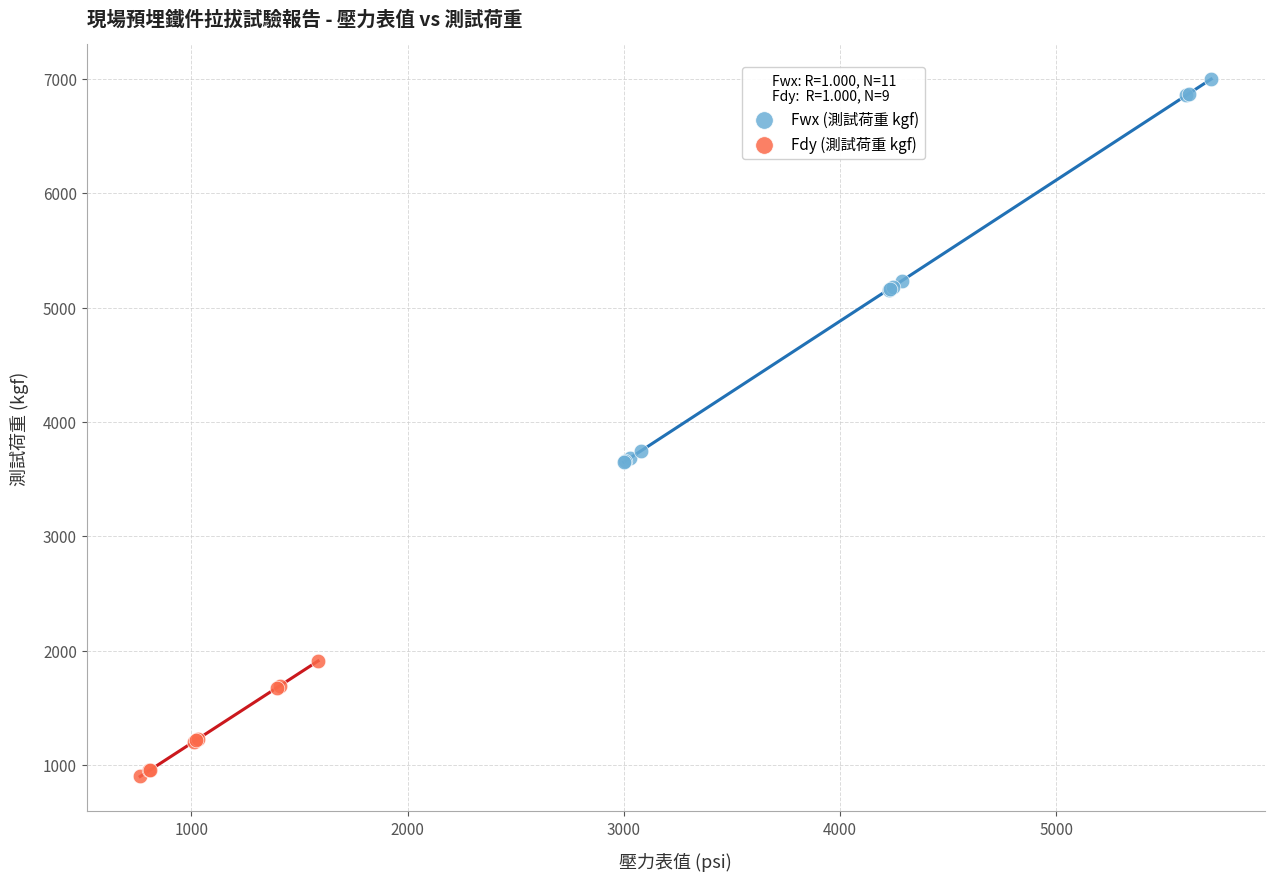

Which series contains the lowest Y value?

Fdy (測試荷重 kgf)